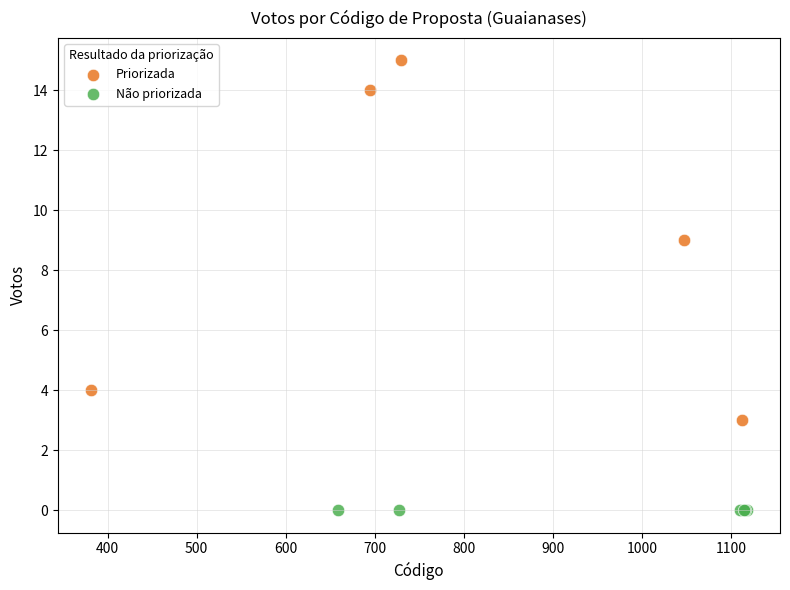

Which series contains the lowest Y value?

Não priorizada